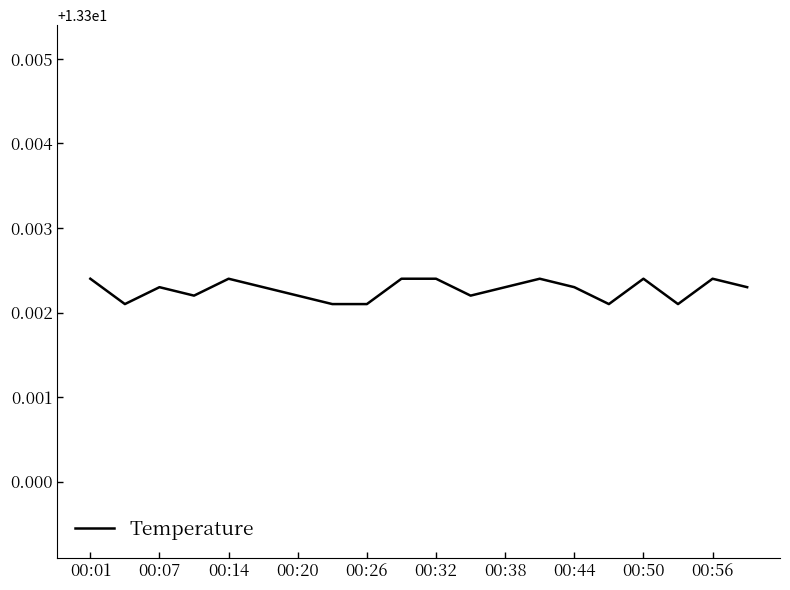

Is this an area chart (filled region under the line)?

No